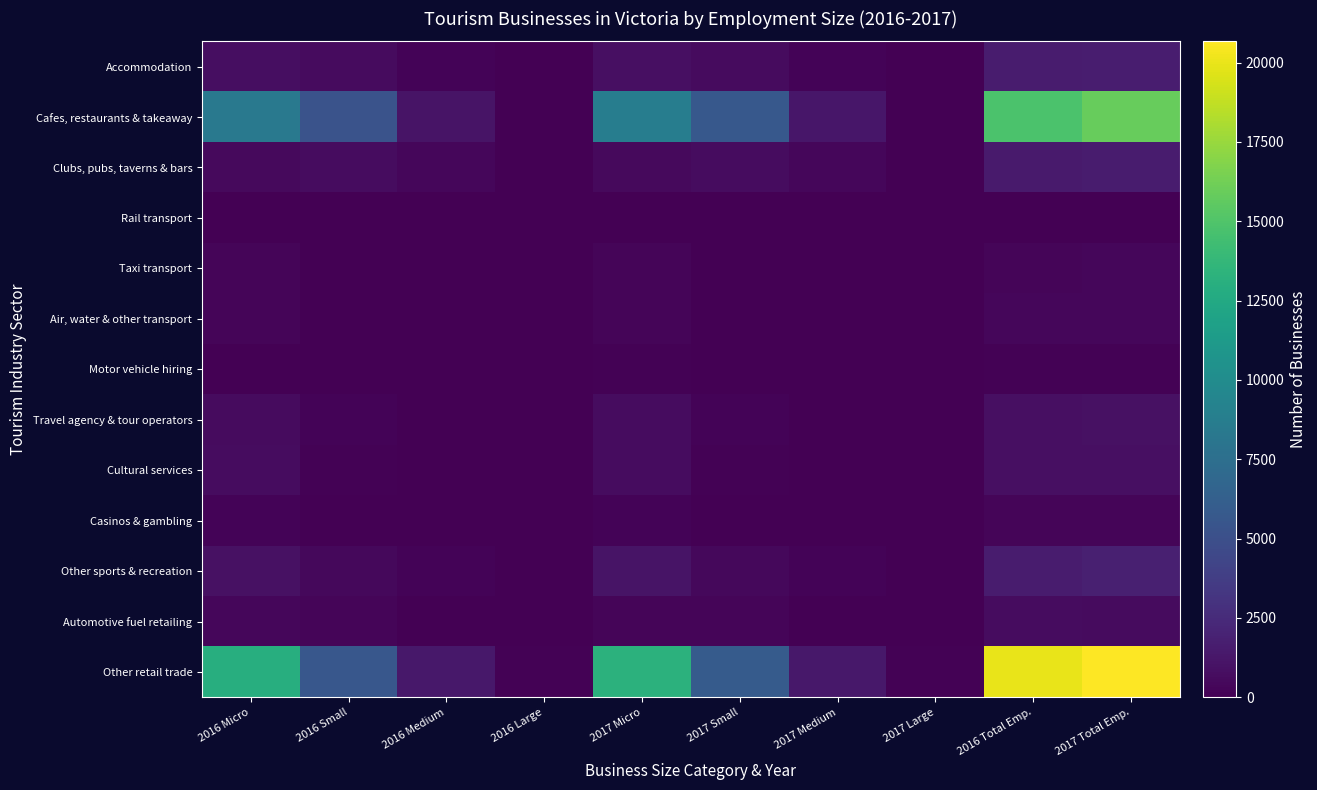

At how many categories does at least one series exceed 6811?

4